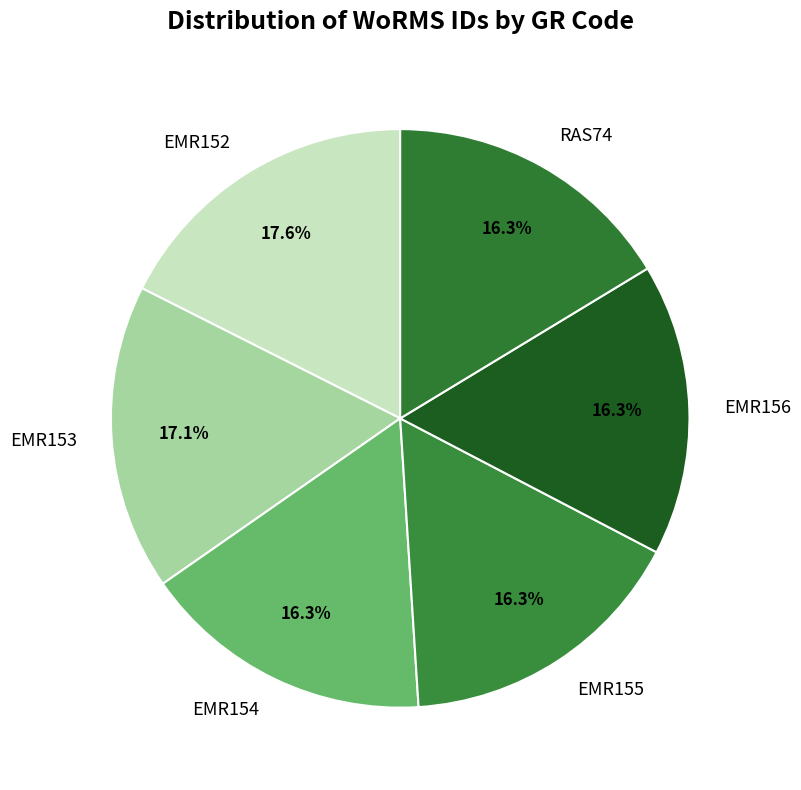

To the nearest percent, what percentage of the pie is EMR156?

16%